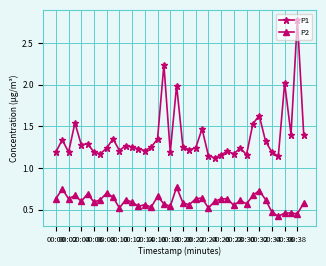

At how many categories does at least one series exceed 0?

40